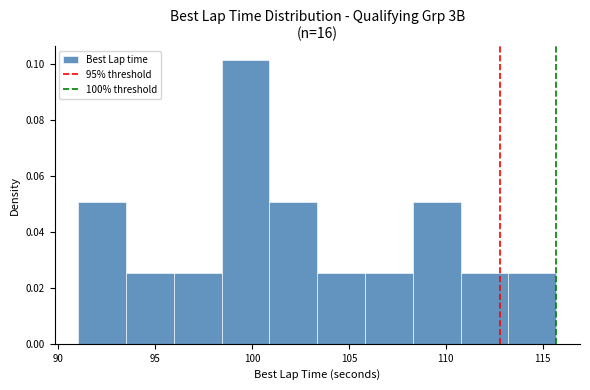

How tall is the bar that spans 101.0 to 103.5 on the x-axis? Neither the bar edges nor the heights are printed on the chart, so give them approximately, as read against the axes.

0.050